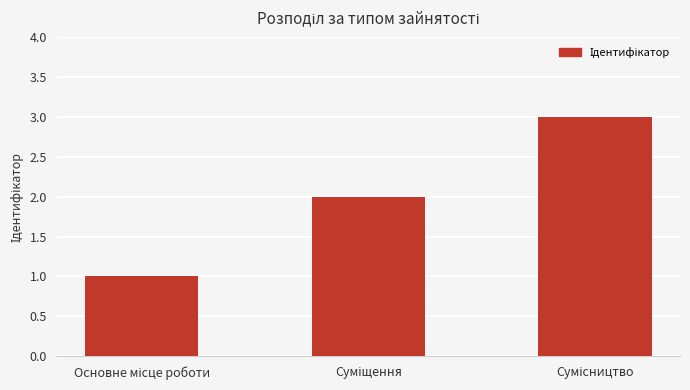

What is the maximum value shown in the chart?

3